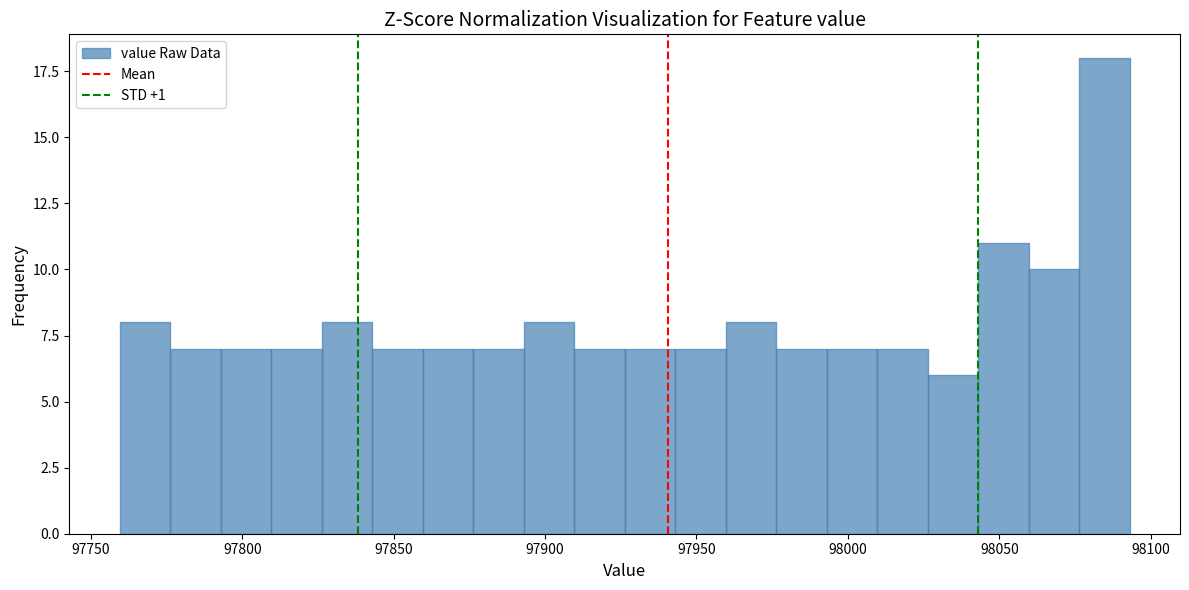

Around what value on the x-axis is the tallest bar? Give the approximate position of its centre, as read against the axis.

98085